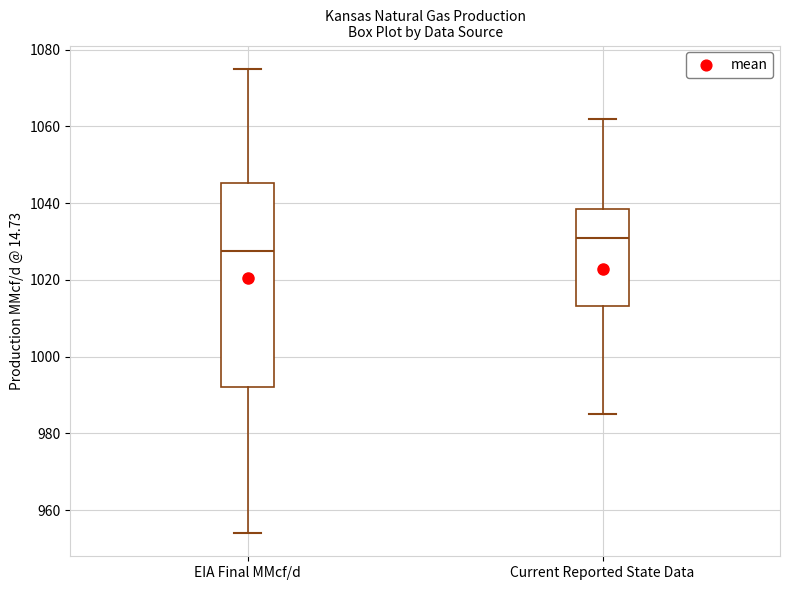

Which box is the tallest, from its lower edge to its upper edge?

EIA Final MMcf/d